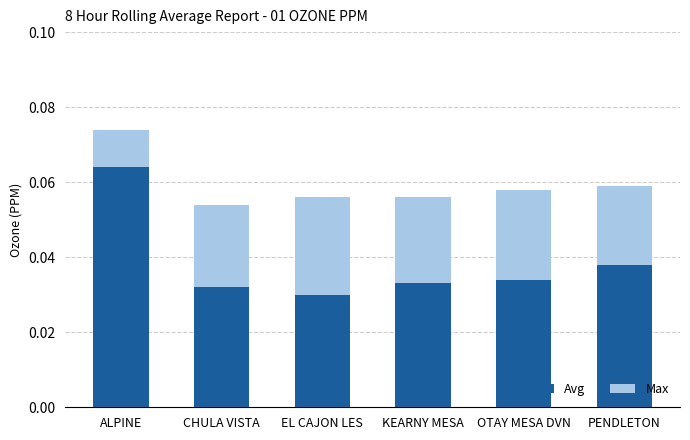

At which category is the sum across all series the highest?

ALPINE